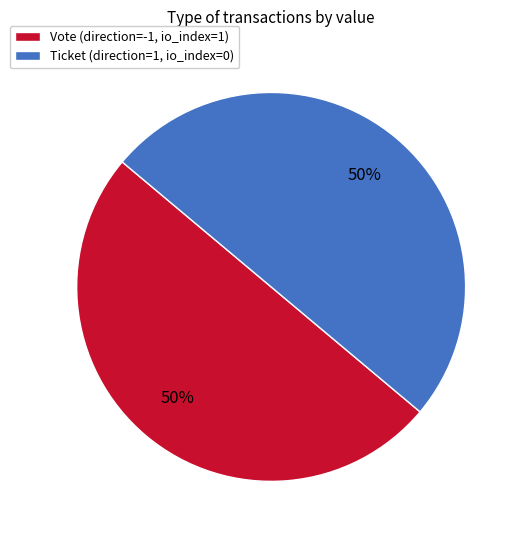

Is it true that Vote (direction=-1, io_index=1) is 39% of the pie?

False